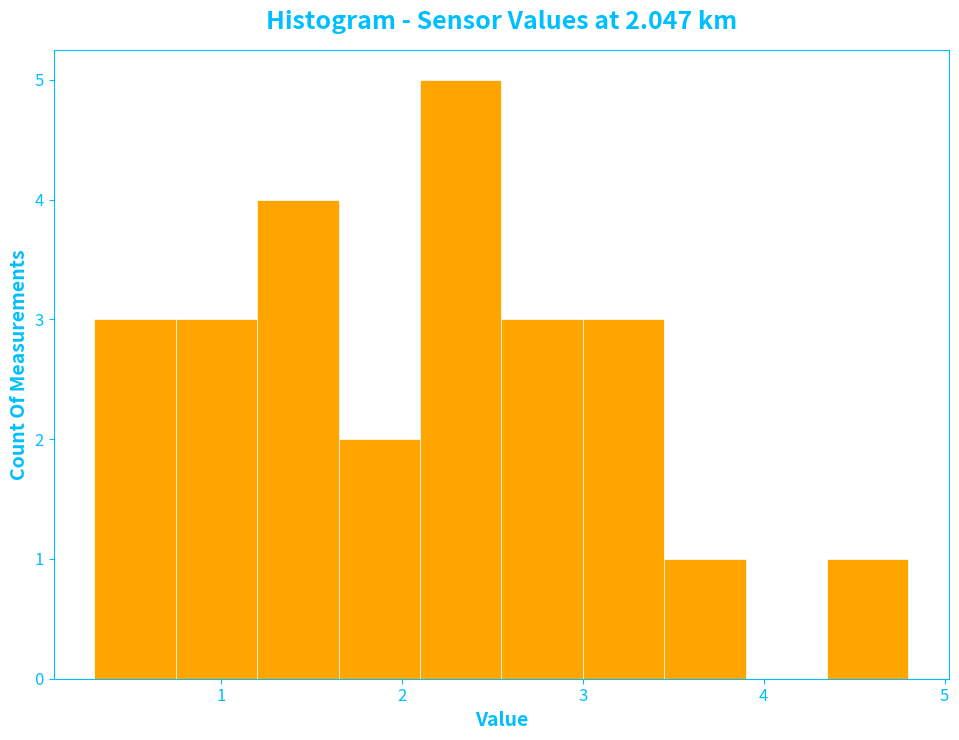

Which range on the x-axis has the tallest bar?

2.10 to 2.55